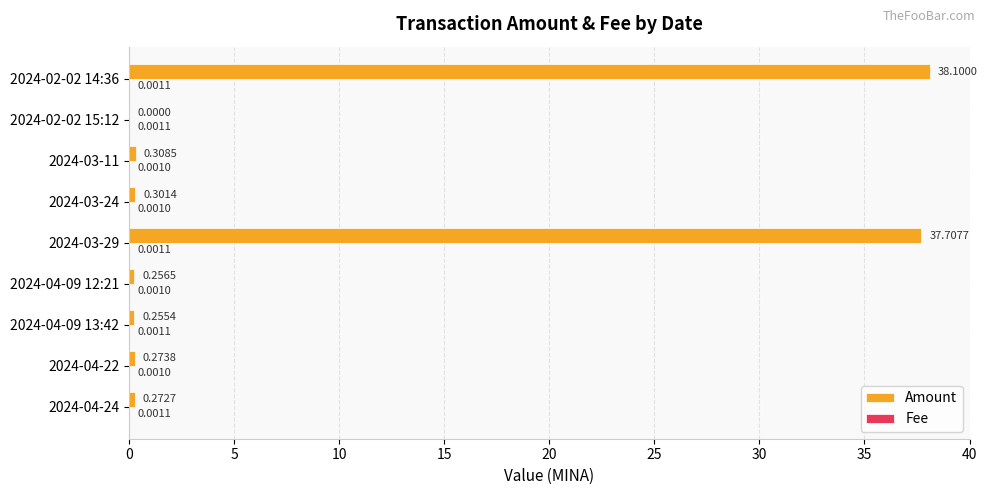

Between 2024-04-24 and 2024-03-24, which series saw the biggest shift?

Amount